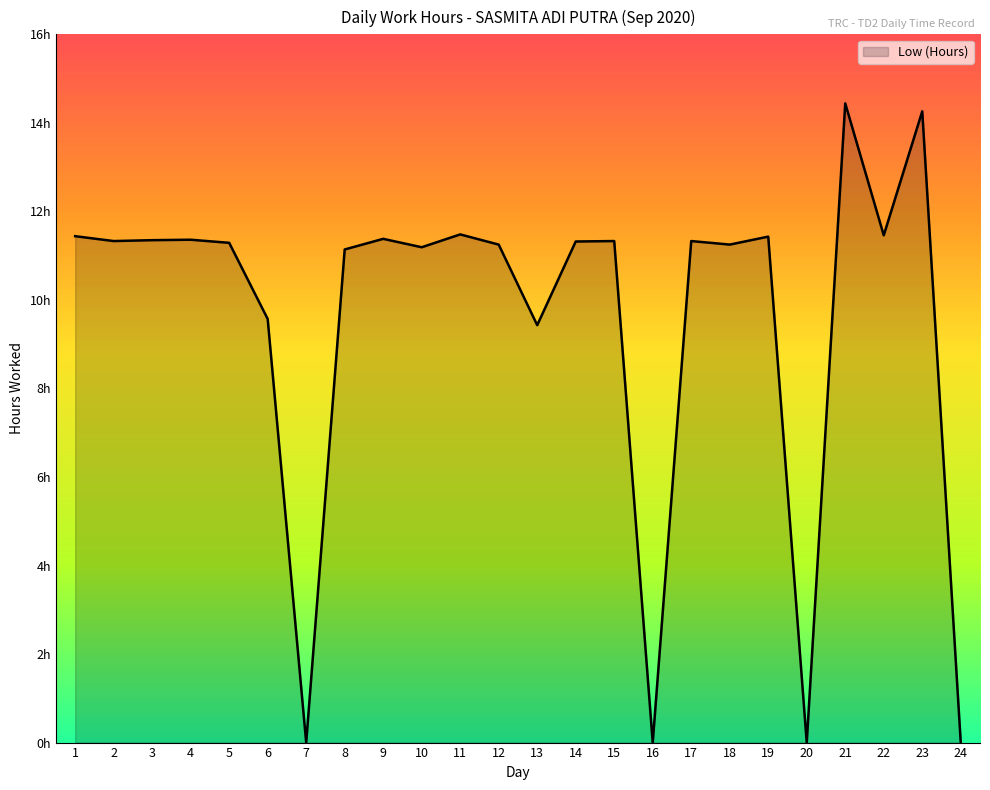

What is the sum of the values at 22 and 17?

22.8